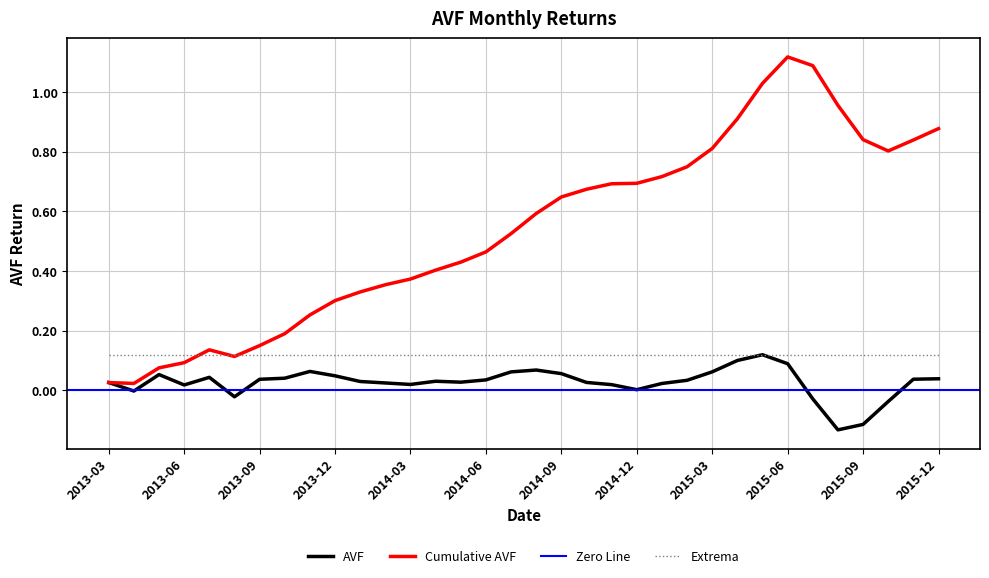

Where does the data first go above 0?

2013-03